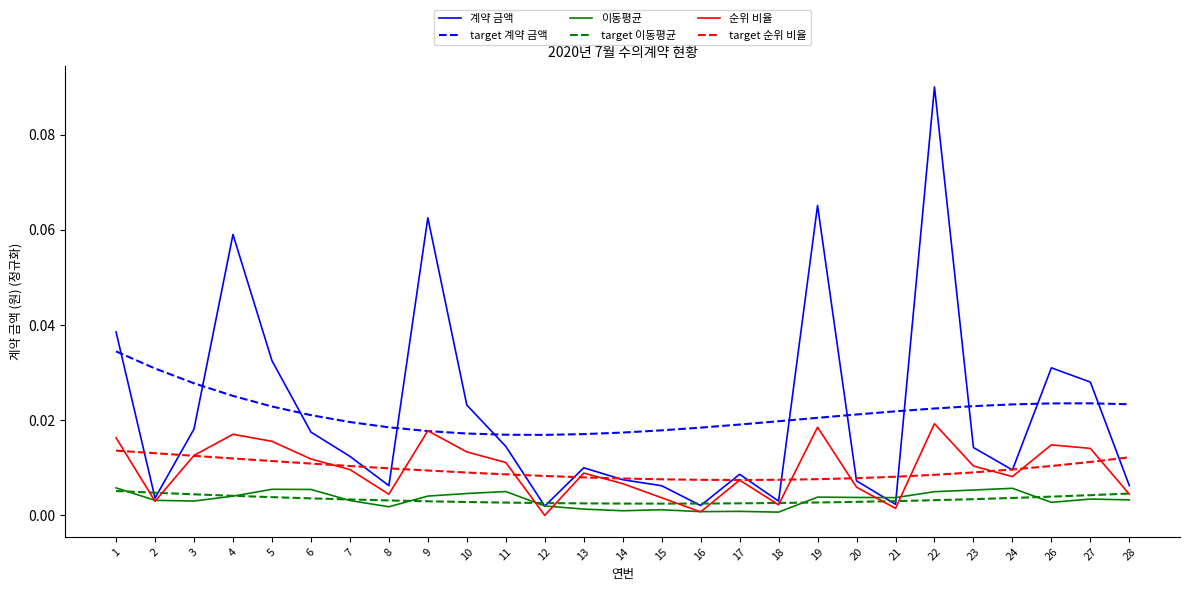

Is the value of 계약 금액 at 1 greater than the value of 이동평균 at 14?

Yes